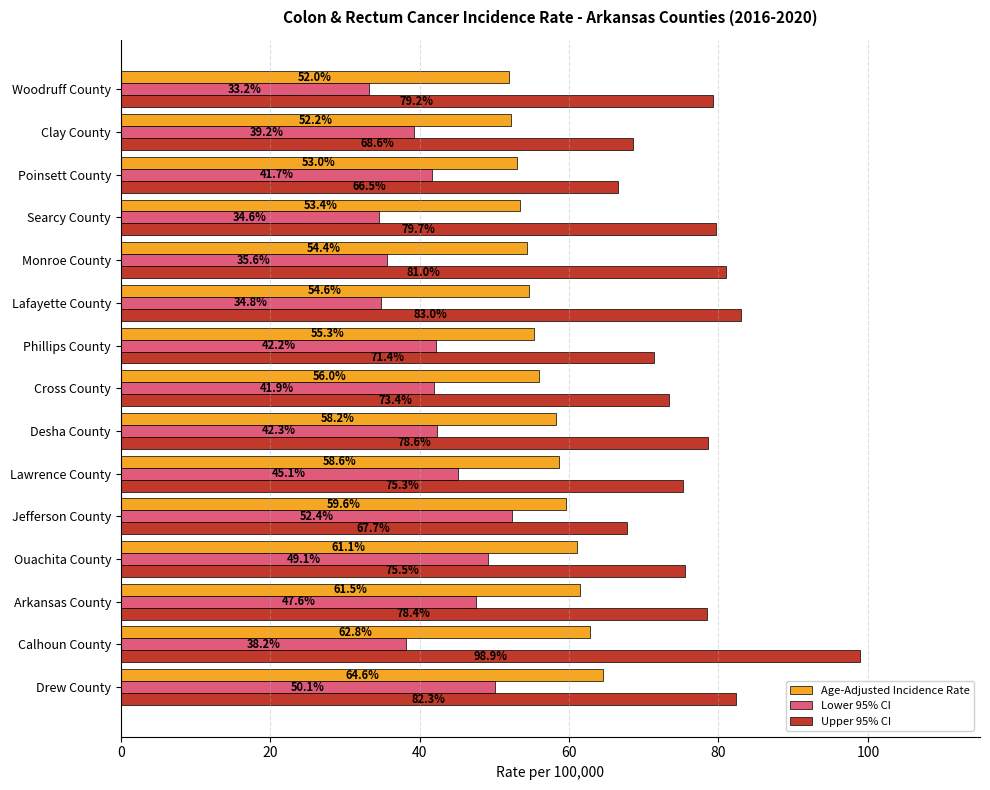

Rank the categories by Age-Adjusted Incidence Rate value from highest to lowest.

Drew County, Calhoun County, Arkansas County, Ouachita County, Jefferson County, Lawrence County, Desha County, Cross County, Phillips County, Lafayette County, Monroe County, Searcy County, Poinsett County, Clay County, Woodruff County